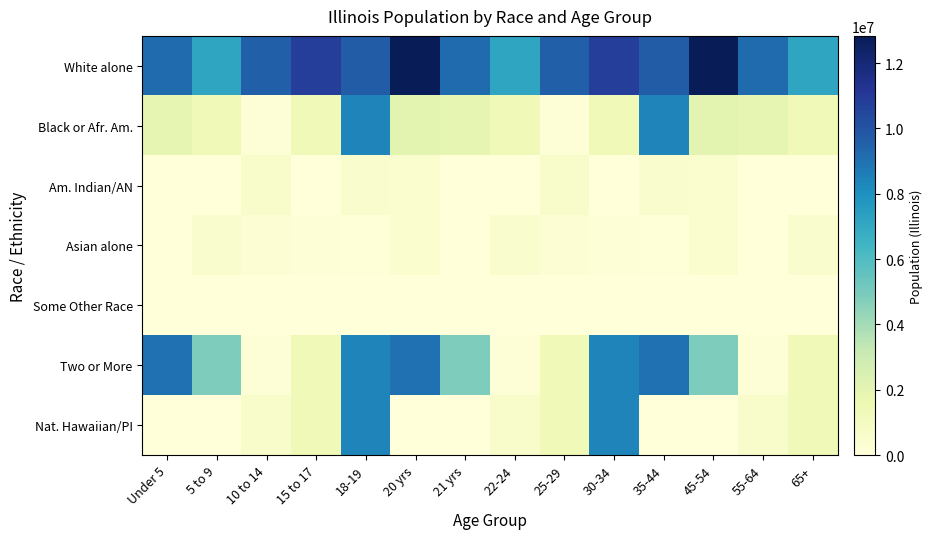

Reading right to left, transcribe all the data shown in this chart.

White alone: 65+=7165562	55-64=9177877	45-54=12830632	35-44=9701453	30-34=10803054	25-29=9552733	22-24=7165562	21 yrs=9177877	20 yrs=12830632	18-19=9701453	15 to 17=10803054	10 to 14=9552733	5 to 9=7165562	Under 5=9177877
Black or Afr. Am.: 65+=1335818	55-64=1866414	45-54=2027578	35-44=8397056	30-34=1304397	25-29=148720	22-24=1335818	21 yrs=1866414	20 yrs=2027578	18-19=8397056	15 to 17=1304397	10 to 14=148720	5 to 9=1335818	Under 5=1866414
Am. Indian/AN: 65+=30488	55-64=43963	45-54=425893	35-44=455228	30-34=0	25-29=562510	22-24=30488	21 yrs=43963	20 yrs=425893	18-19=455228	15 to 17=0	10 to 14=562510	5 to 9=30488	Under 5=43963
Asian alone: 65+=455228	55-64=934	45-54=438556	35-44=92304	30-34=188986	25-29=266785	22-24=455228	21 yrs=934	20 yrs=438556	18-19=92304	15 to 17=188986	10 to 14=266785	5 to 9=455228	Under 5=934
Some Other Race: 65+=13	55-64=412	45-54=175	35-44=35	30-34=90	25-29=103	22-24=13	21 yrs=412	20 yrs=175	18-19=35	15 to 17=90	10 to 14=103	5 to 9=13	Under 5=412
Two or More: 65+=1304397	55-64=148720	45-54=4840677	35-44=9009073	30-34=8397056	25-29=1304397	22-24=148720	21 yrs=4840677	20 yrs=9009073	18-19=8397056	15 to 17=1304397	10 to 14=148720	5 to 9=4840677	Under 5=9009073
Nat. Hawaiian/PI: 65+=1304397	55-64=562510	45-54=3127	35-44=4050	30-34=8397056	25-29=1304397	22-24=562510	21 yrs=3127	20 yrs=4050	18-19=8397056	15 to 17=1304397	10 to 14=562510	5 to 9=3127	Under 5=4050